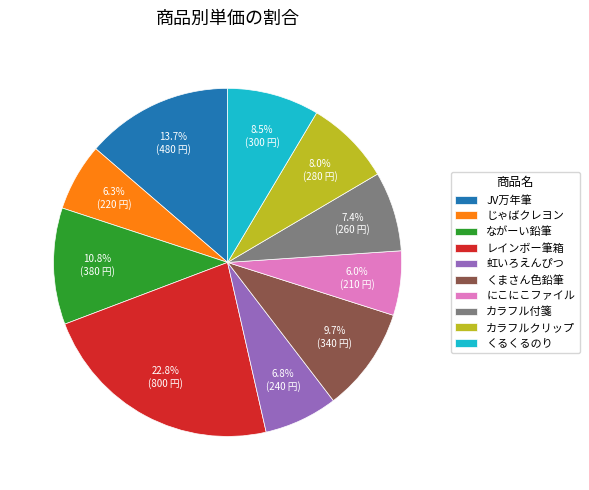

Which has a higher value, くまさん色鉛筆 or じゃばクレヨン?

くまさん色鉛筆